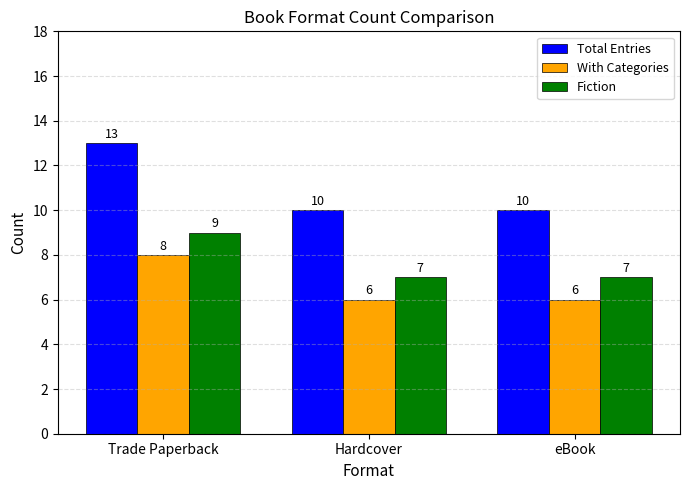

Which series has the largest total across all categories?

Total Entries